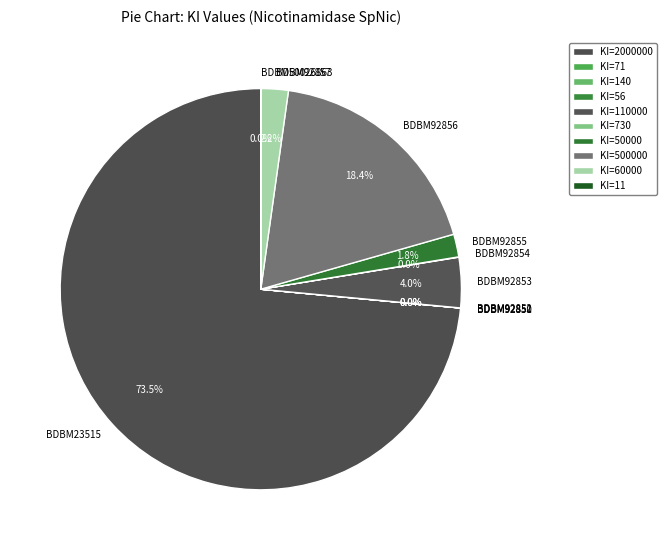

Approximately how many times larger is the value at BDBM92853 compared to BDBM92857?

1.8